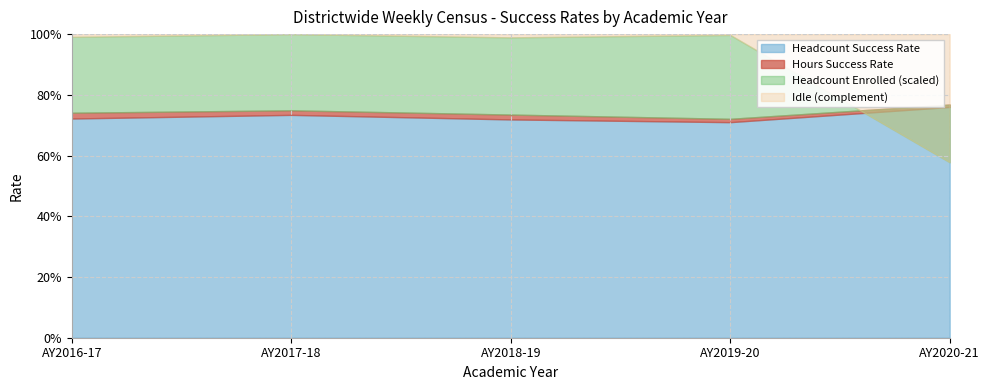

How many distinct data groups are displayed?

4